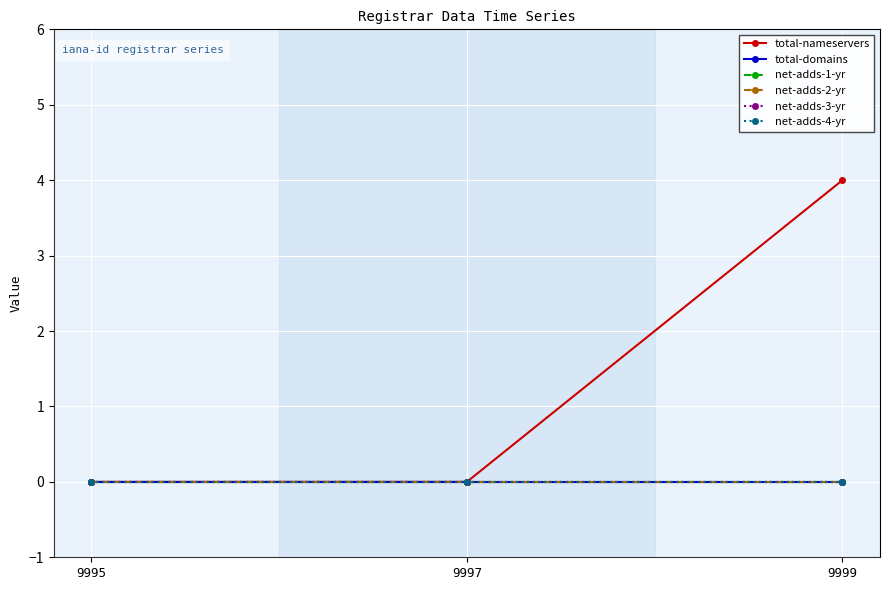

Is this an area chart (filled region under the line)?

No